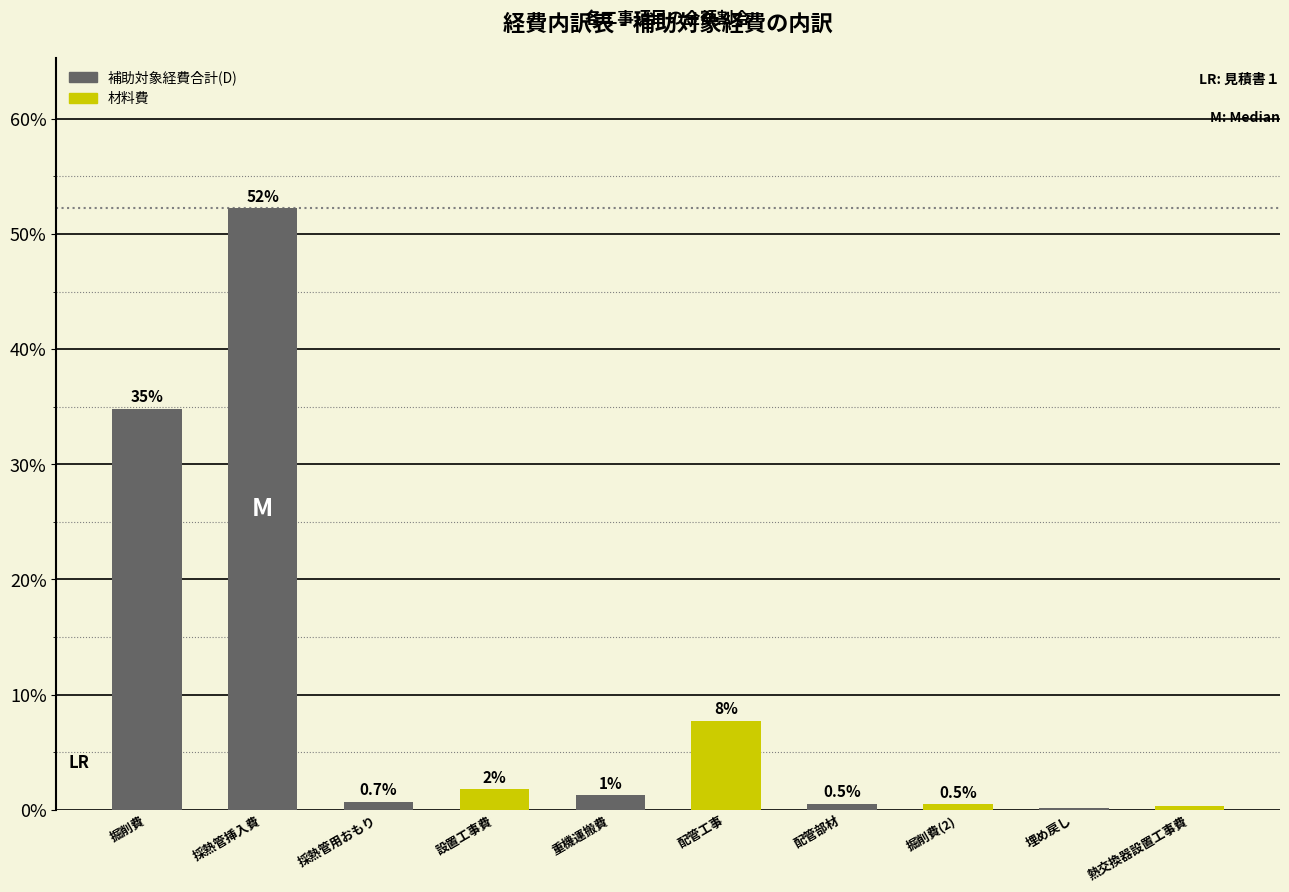

What value does the data have at 掘削費(2)?

0.5